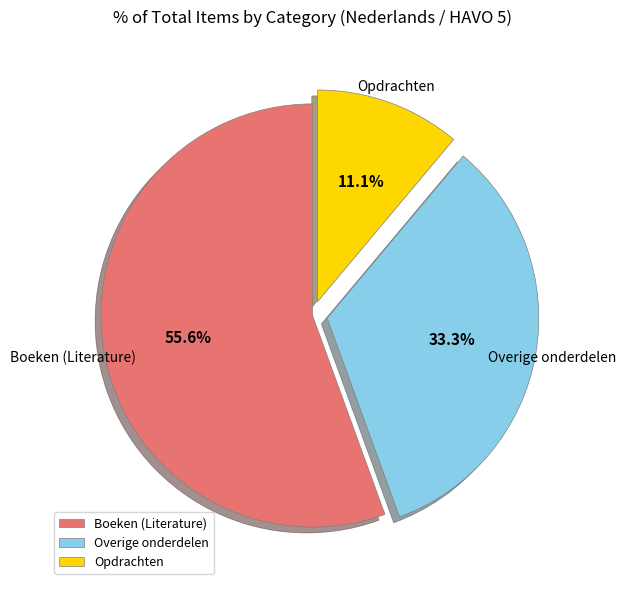

Rank the categories by value from highest to lowest.

Boeken (Literature), Overige onderdelen, Opdrachten